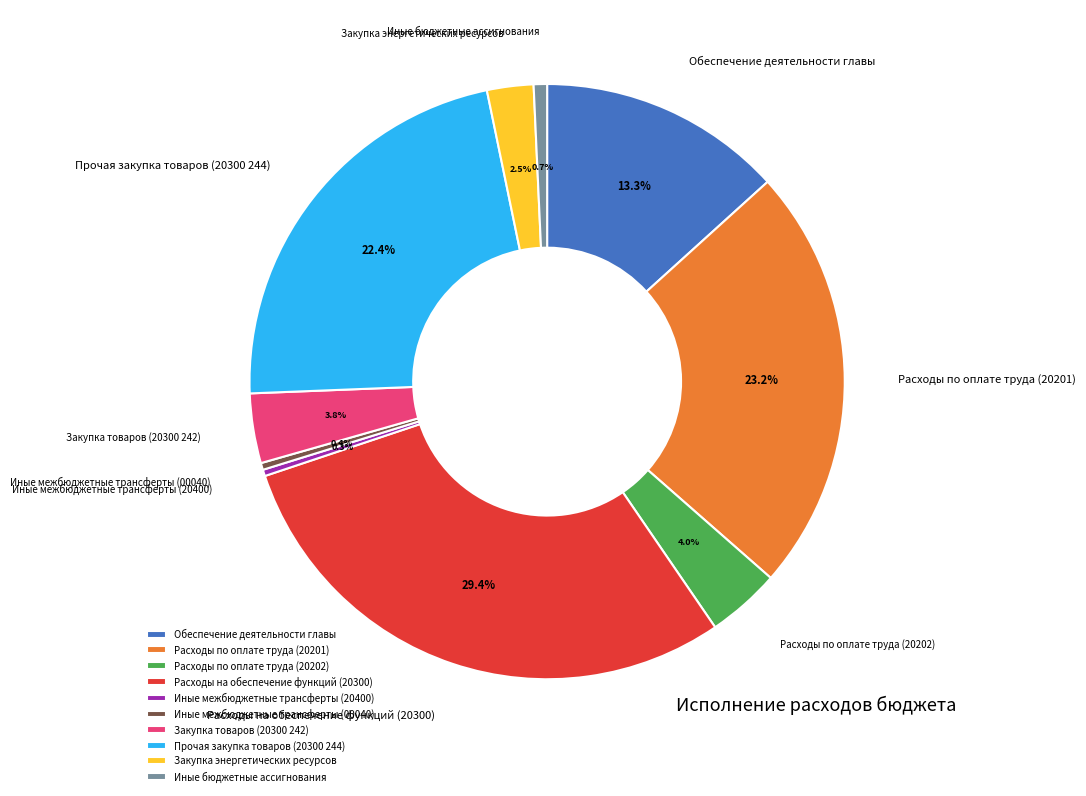

To the nearest percent, what is the average slice percentage?

10%